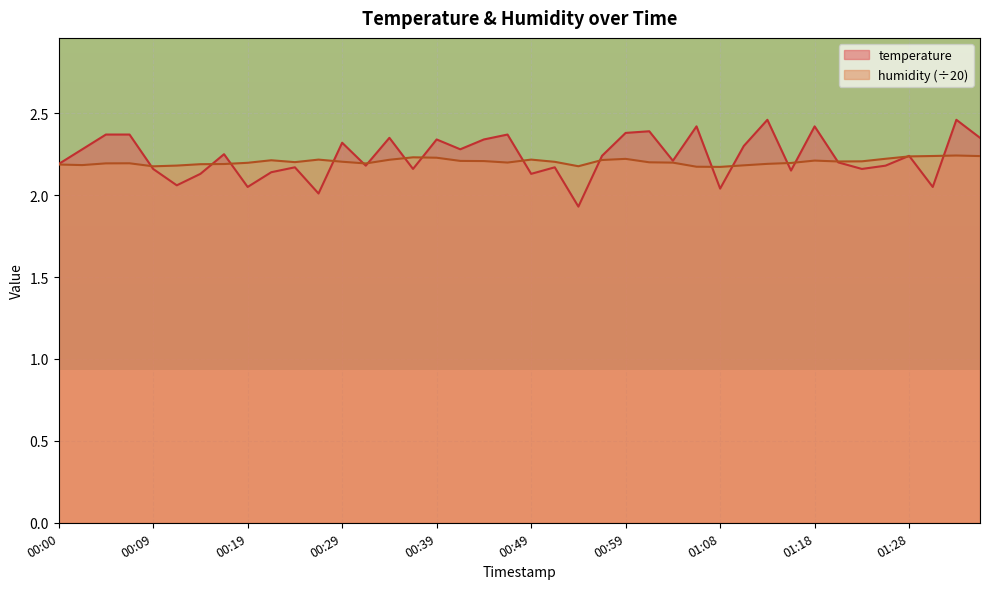

At which label is humidity closest to 2?

01:08